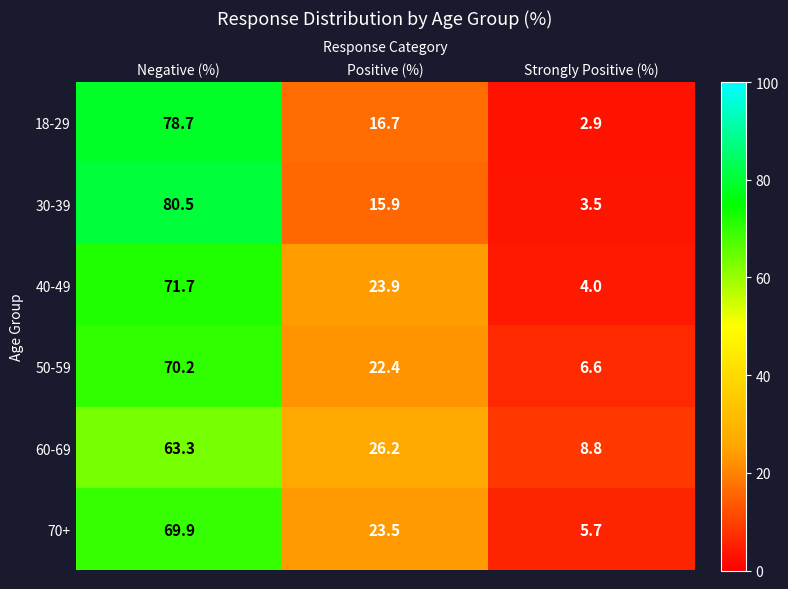

Is it true that 60-69 equals 26.2 at Positive (%)?

True